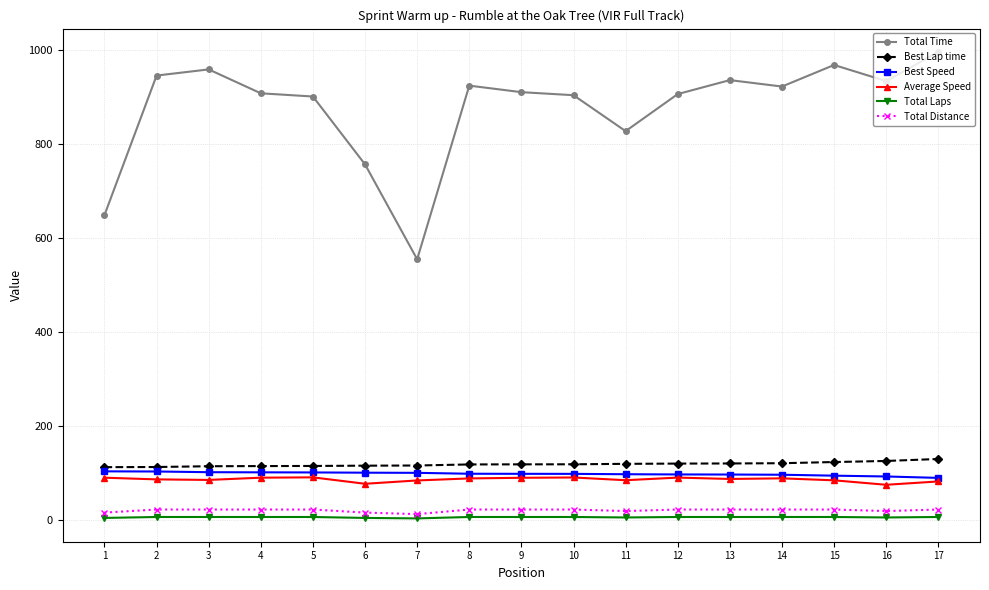

How many data points in Total Time are above 911?

9